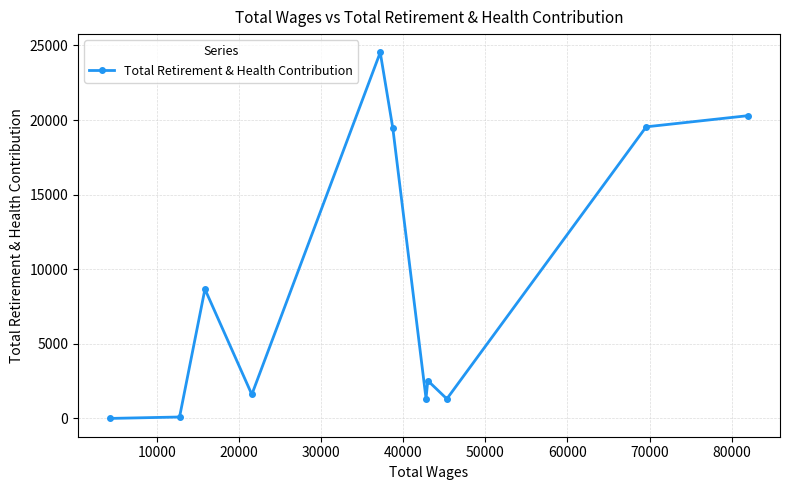

How many points are higher than both their immediate neighbors (excluding endpoints)?

3